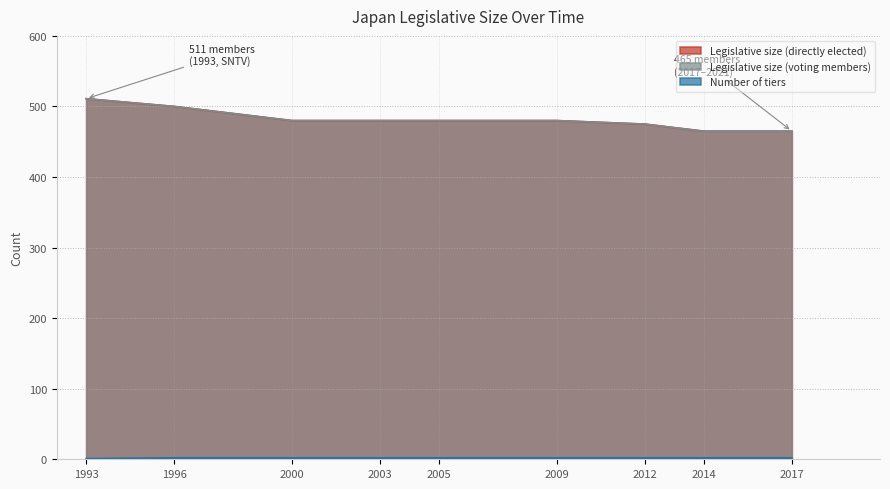

True or false: Number of tiers and Legislative size (directly elected) cross at least once.

False